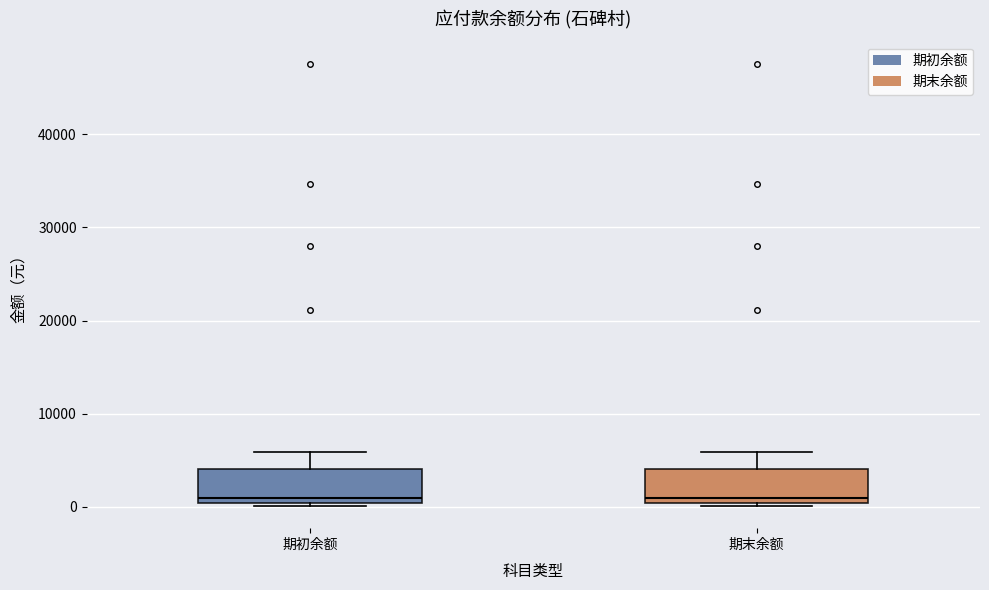

Reading left to right, transcribe this box plot: for each box, give where its median line is, the range the box spans, and where its two whiskers end, as read against the y-axis. The values are not printed on the chart, so give them approximately, as read against the axis.

期初余额: median 1000, box 0 to 4000, whiskers 0 (just below the box's lower edge) to 6000
期末余额: median 1000, box 0 to 4000, whiskers 0 (just below the box's lower edge) to 6000